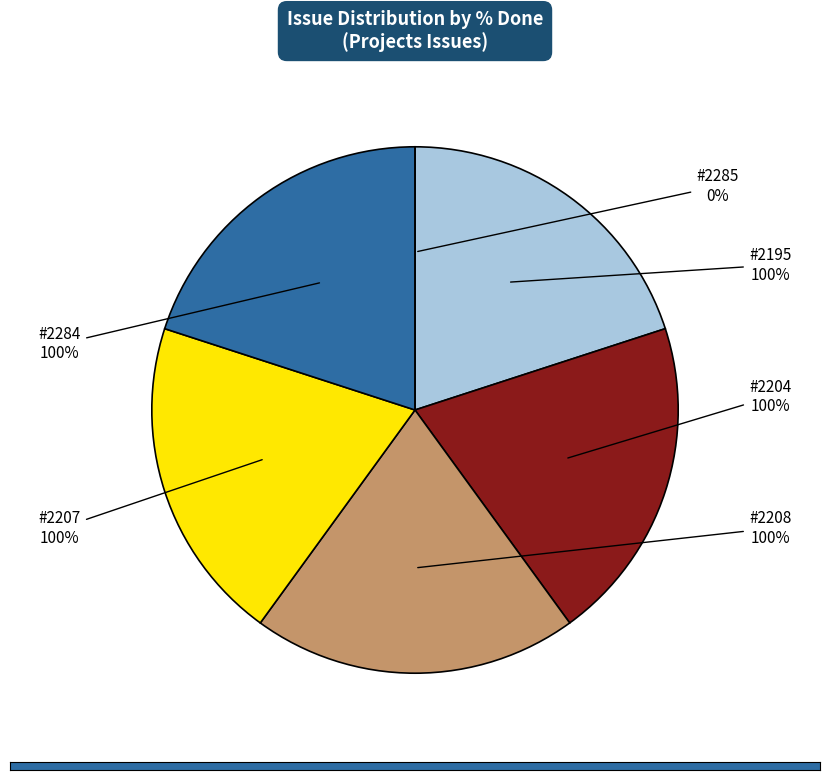

What percentage is the 2195 slice, to the nearest percent?

20%